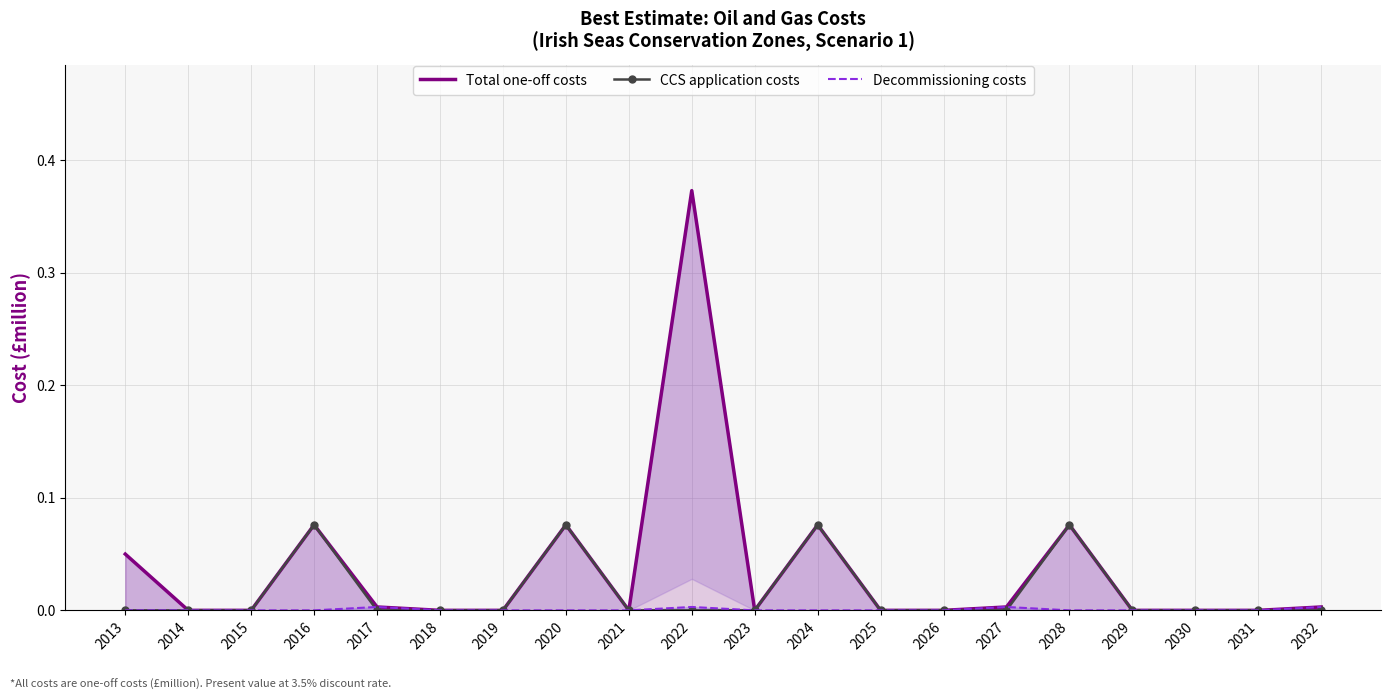

Which series ends up on top after the final intersection of Decommissioning costs and CCS application costs?

CCS application costs